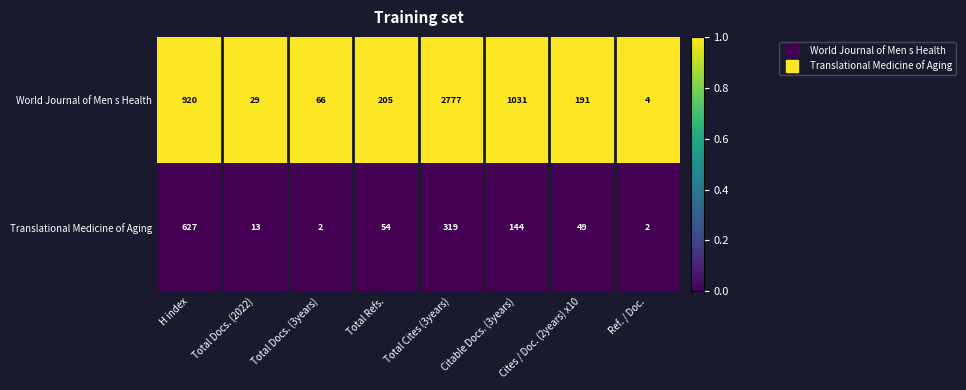

Between Total Docs. (3years) and Total Refs., which series saw the biggest shift?

World Journal of Men s Health